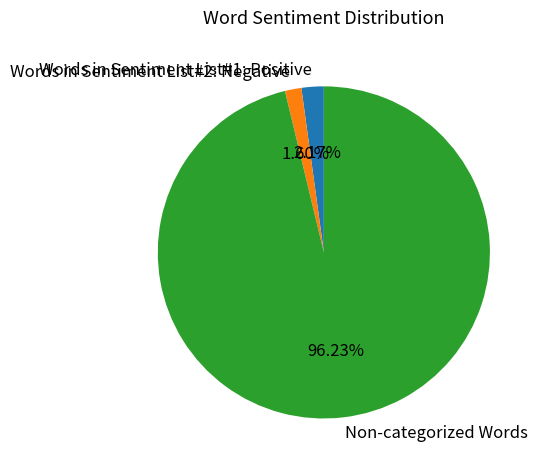

Count the number of slices in the pie.

3